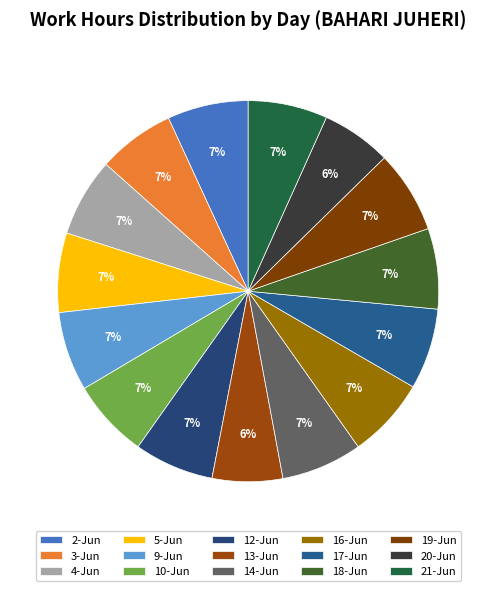

What percentage is NOT represented by 2-Jun?

93.1%